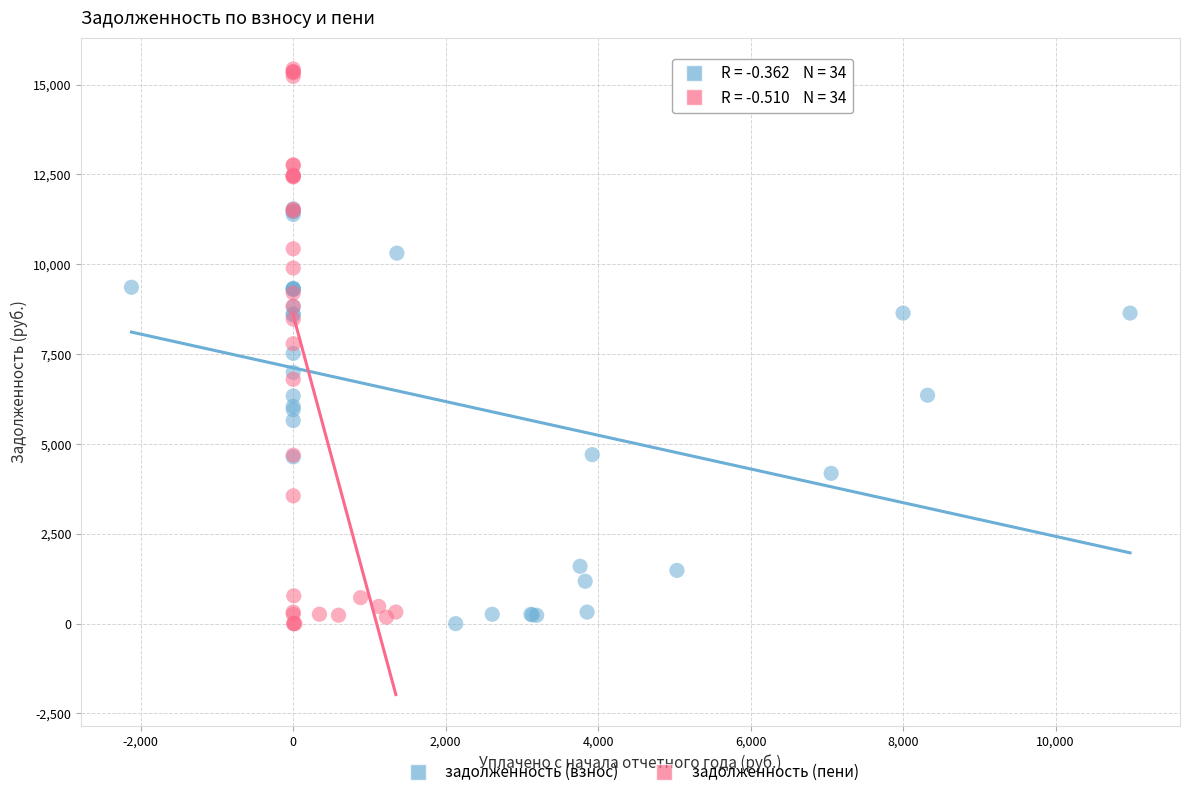

Which series has the widest spread of Y values?

задолженность (пени)